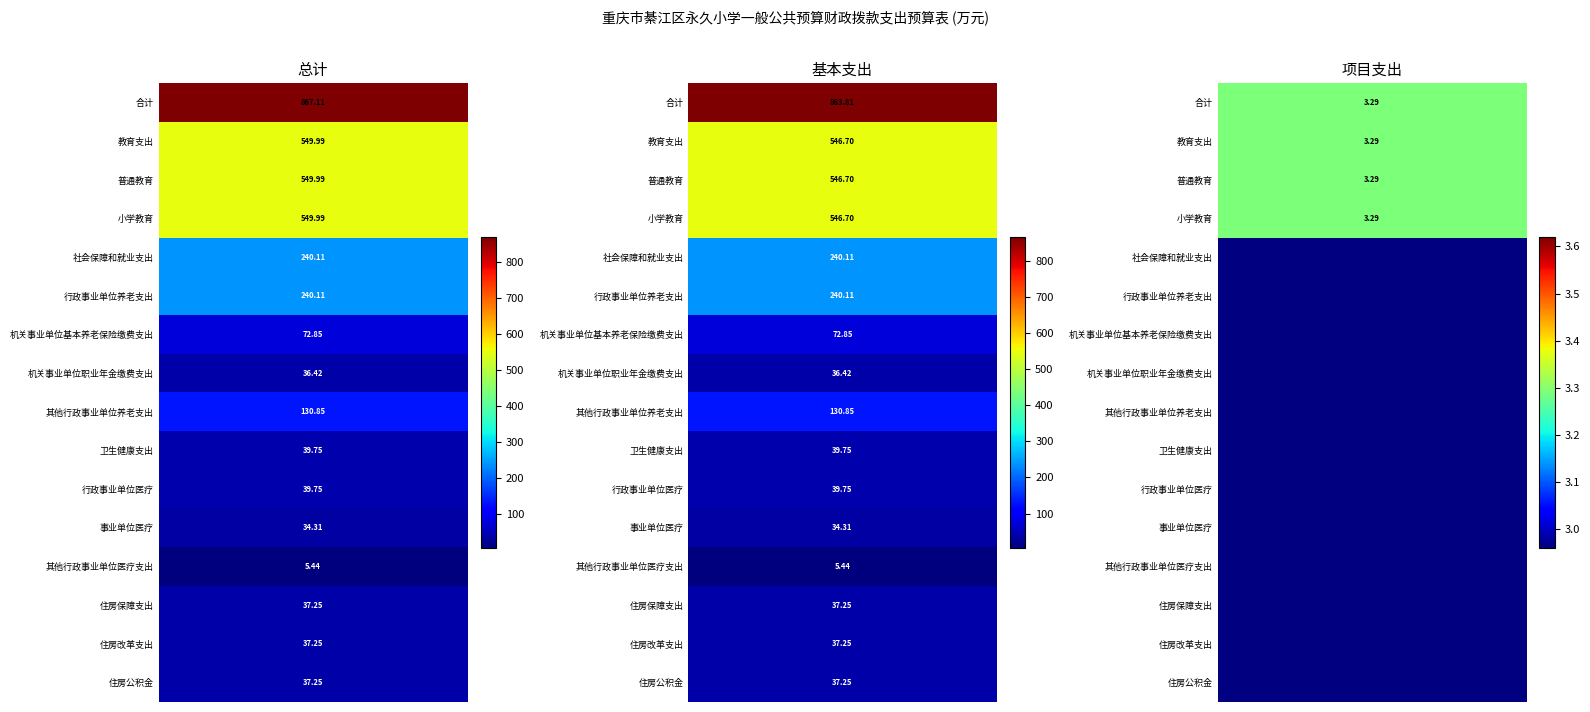

How many distinct data groups are displayed?

3